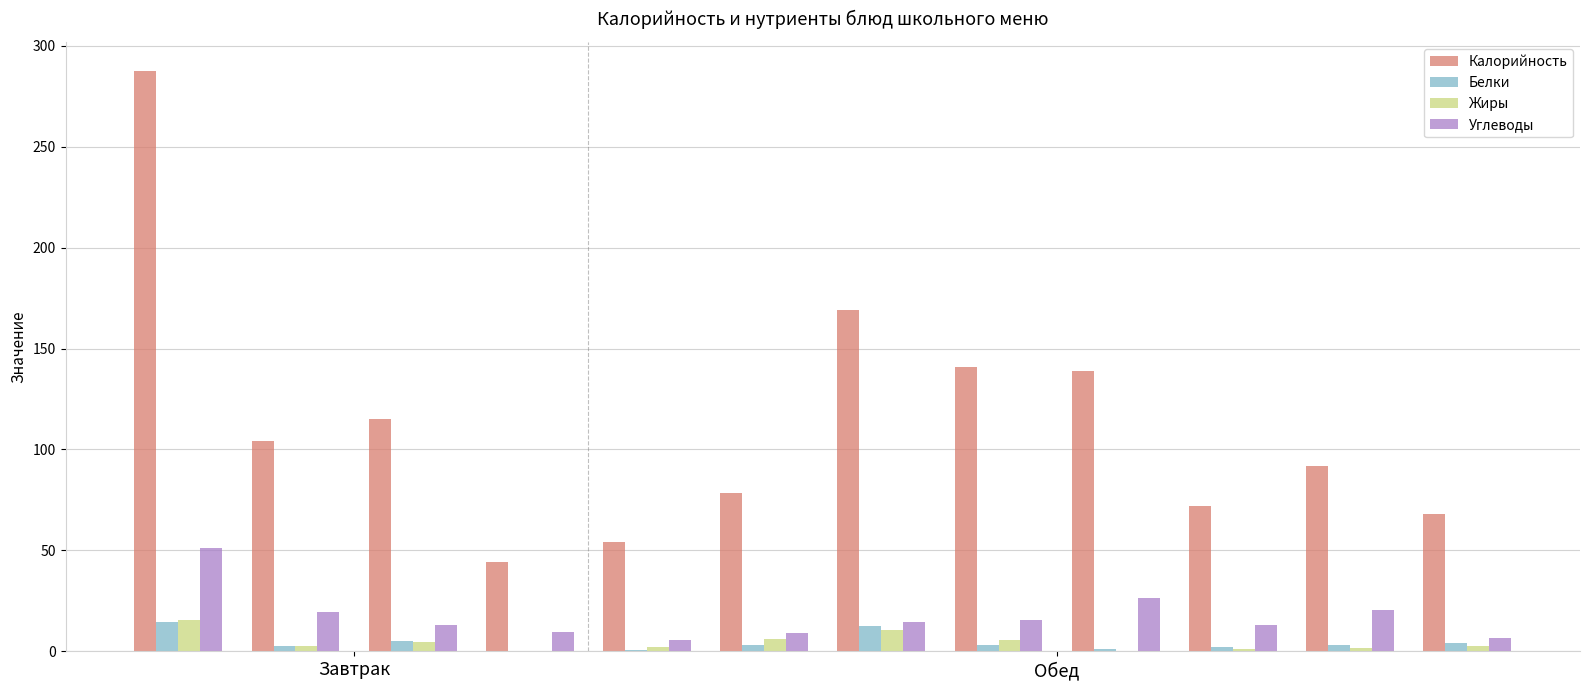

What is the sum of all Калорийность values?

1363.9